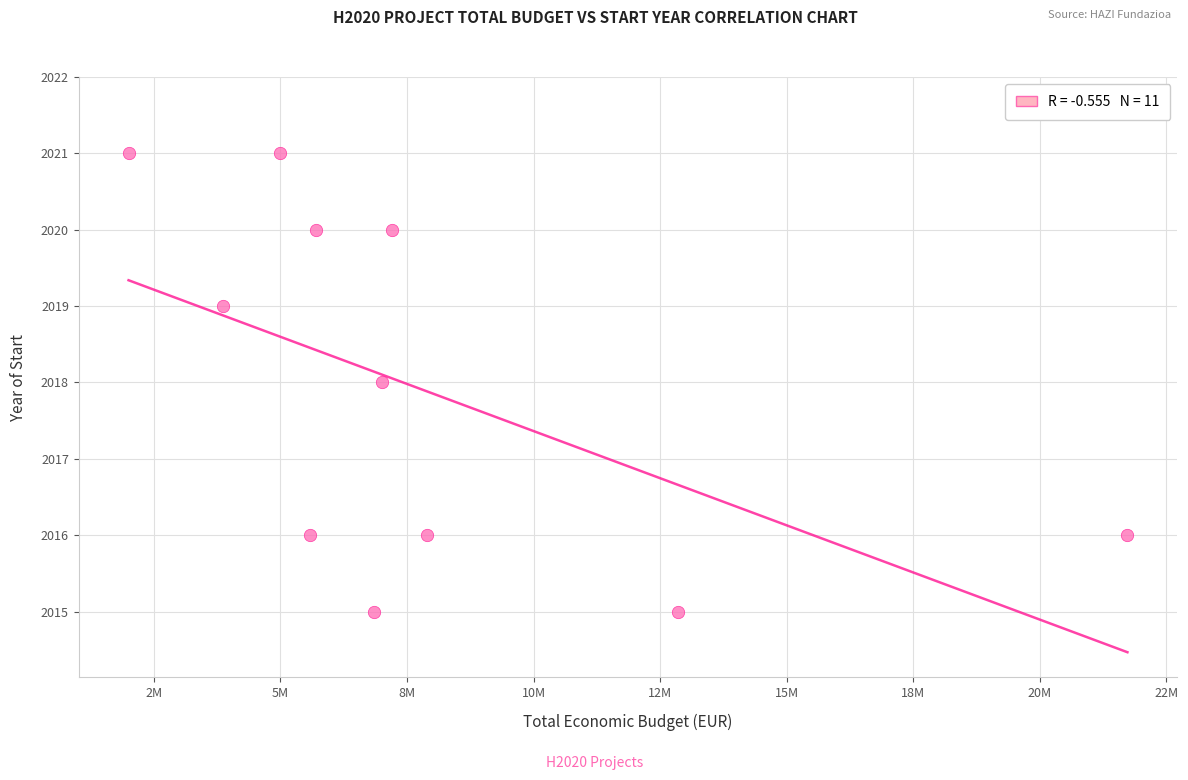

What is the average Y value?

2018